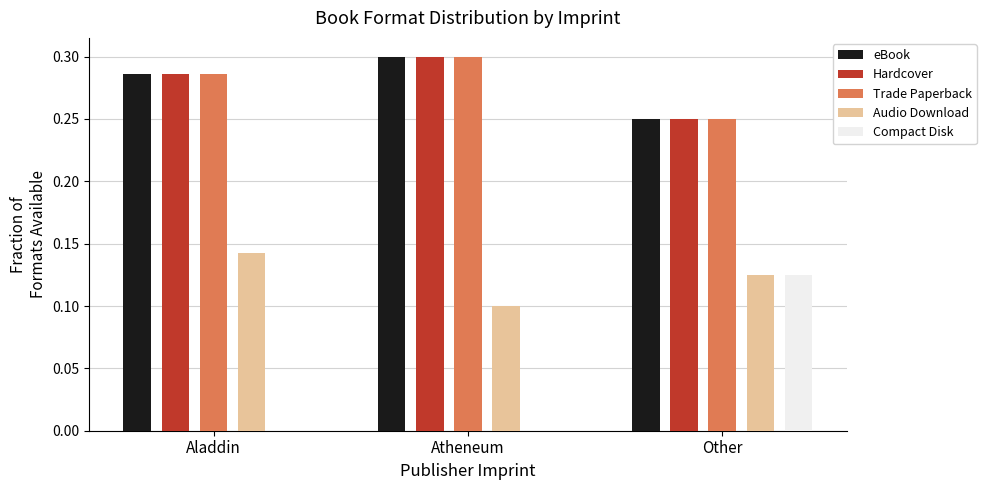

What is the sum of all Trade Paperback values?

0.8